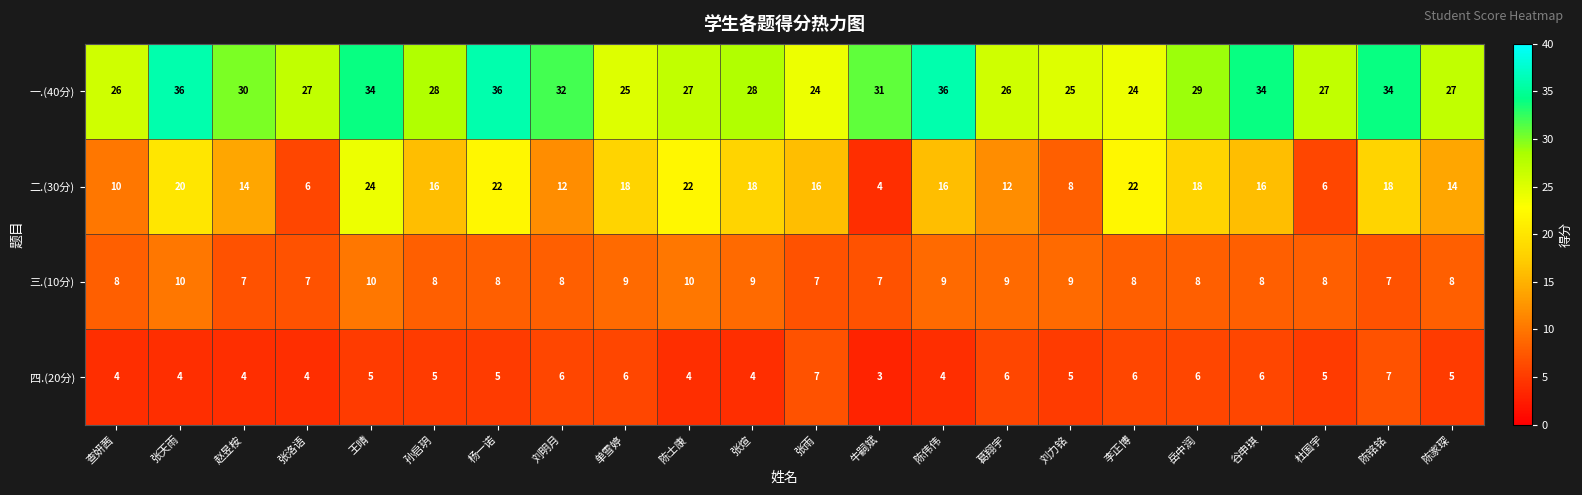

The value of 四.(20分) at 单雪婷 is 9. True or false?

False